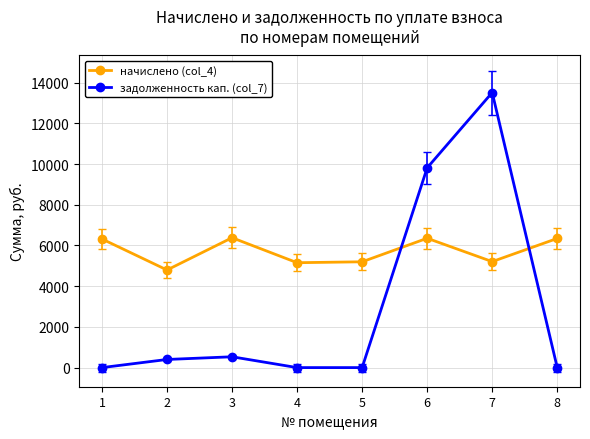

How many lines are shown in the chart?

2